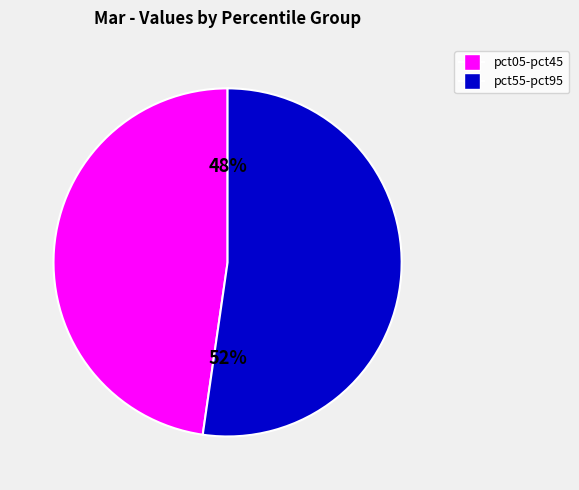

To the nearest percent, what is the average slice percentage?

50%